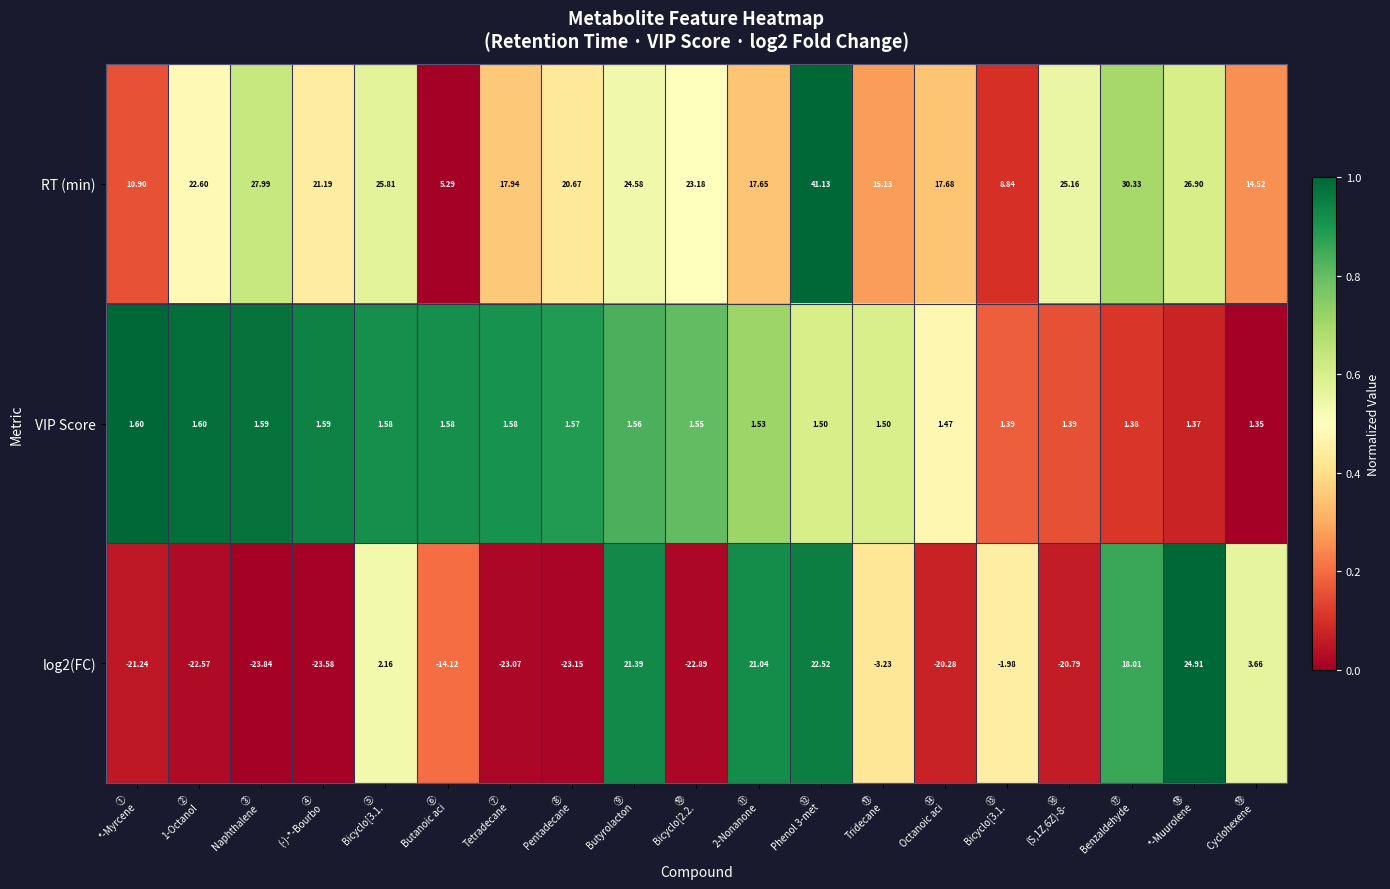

Which series has the largest total across all categories?

RT (min)